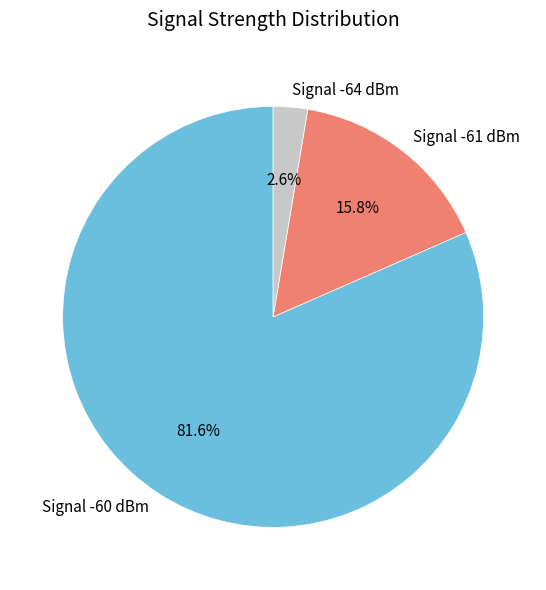

How many slices are in this pie chart?

3